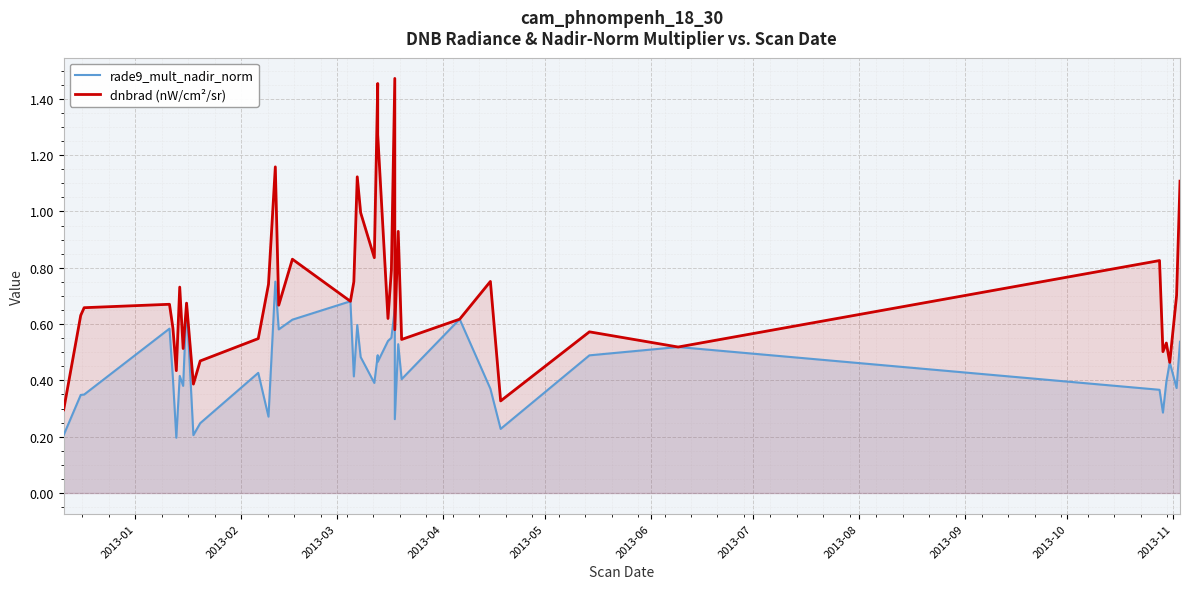

Reading left to right, transcribe all the data shown in this chart.

rade9_mult_nadir_norm: 0.2	0.3	0.3	0.6	0.4	0.2	0.4	0.4	0.7	0.2	0.2	0.4	0.3	0.8	0.6	0.6	0.7	0.4	0.6	0.5	0.4	0.5	0.5	0.5	0.6	0.7	0.3	0.5	0.4	0.6	0.4	0.2	0.5	0.5	0.4	0.3	0.4	0.5	0.4	0.5
dnbrad (nW/cm²/sr): 0.3	0.6	0.7	0.7	0.6	0.4	0.7	0.5	0.7	0.4	0.5	0.5	0.7	1.2	0.7	0.8	0.7	0.8	1.1	1.0	0.8	1.5	1.3	0.6	0.8	1.5	0.6	0.9	0.5	0.6	0.8	0.3	0.6	0.5	0.8	0.5	0.5	0.5	0.7	1.1